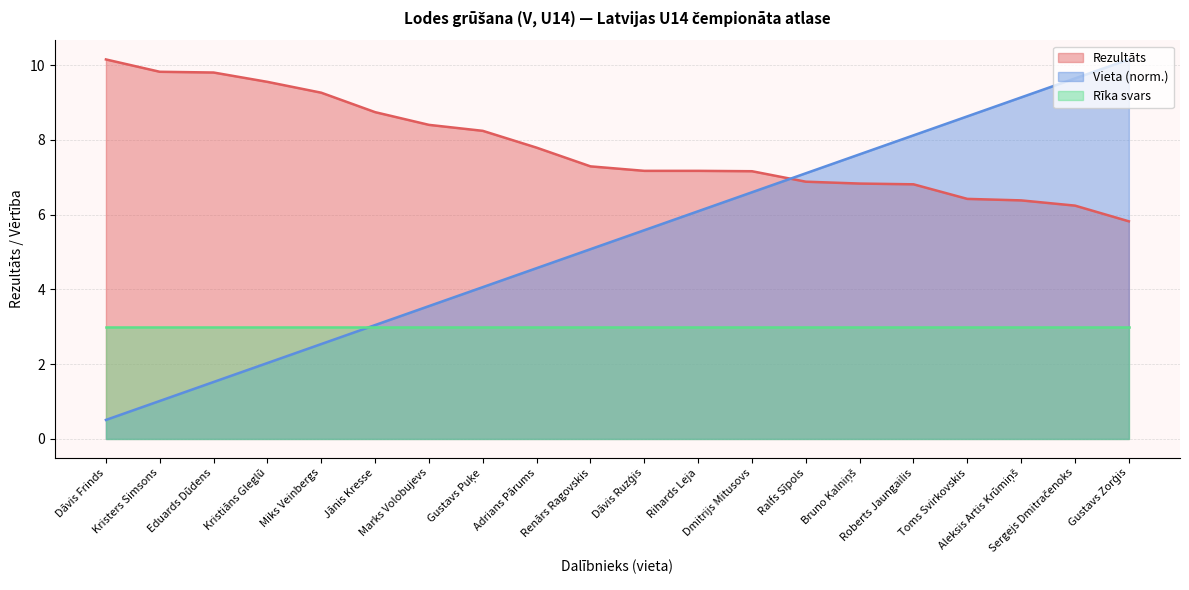

True or false: Rezultāts has more than 0 interior local peaks.

False